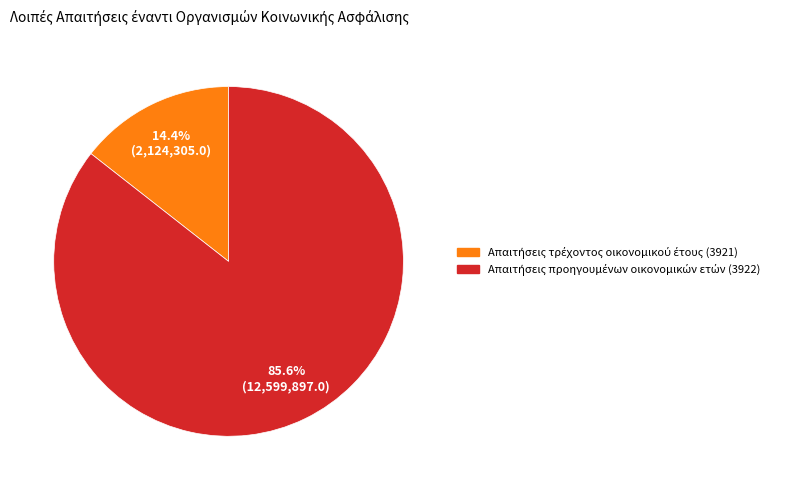

How many segments does this pie chart have?

2